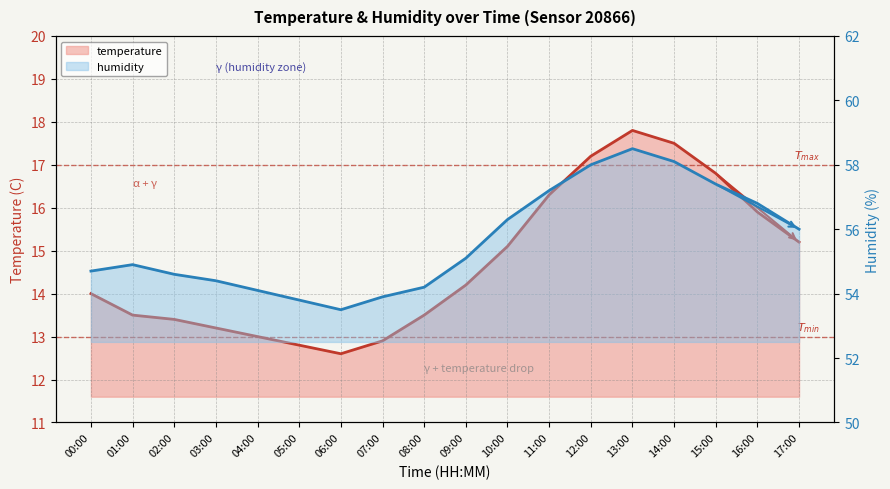

Does the chart display data point markers on the line(s)?

No